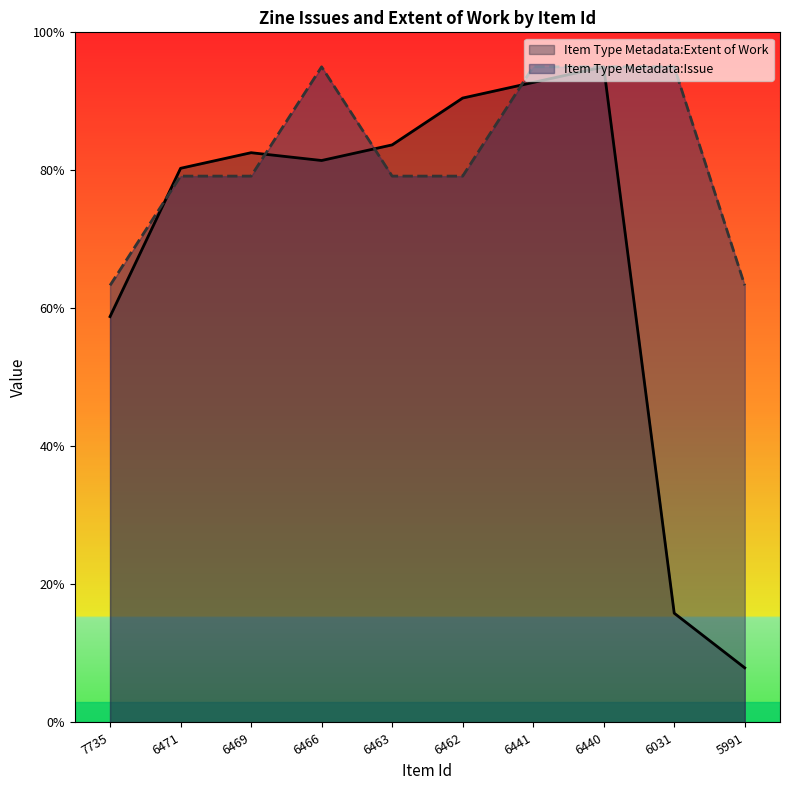

Reading left to right, list all the values displayed in this chart.

Item Type Metadata:Issue: 7735=63.3	6471=79.2	6469=79.2	6466=95.0	6463=79.2	6462=79.2	6441=95.0	6440=95.0	6031=95.0	5991=63.3
Item Type Metadata:Extent of Work: 7735=58.8	6471=80.3	6469=82.6	6466=81.4	6463=83.7	6462=90.5	6441=92.7	6440=95.0	6031=15.8	5991=7.9